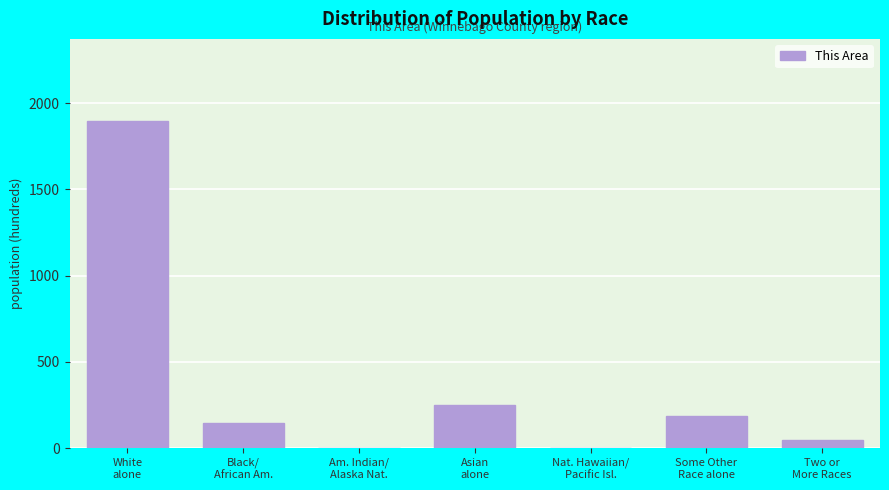

What is the maximum value shown in the chart?

1898